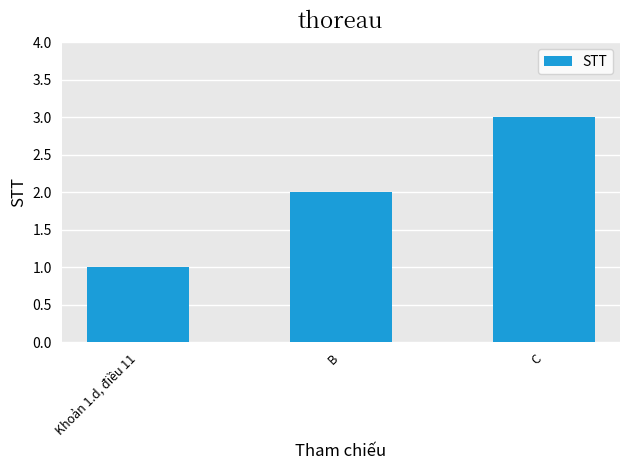

Which label corresponds to the smallest value in the chart?

Khoản 1.d, điều 11